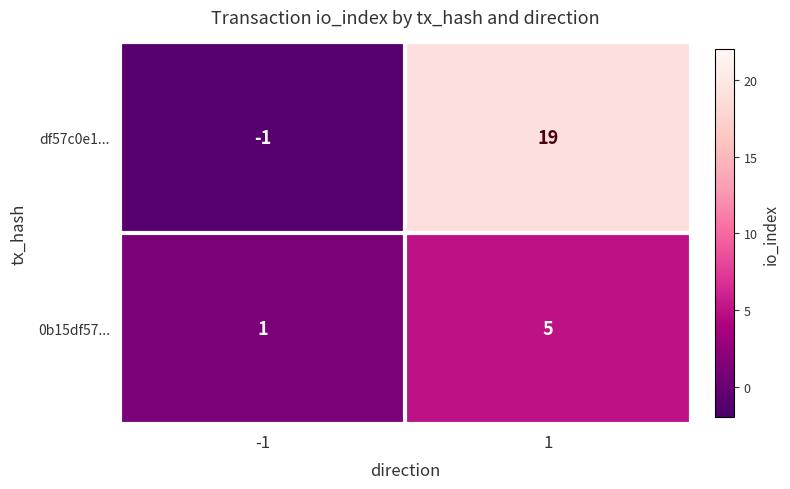

What is the sum of all 0b15df57... values?

6